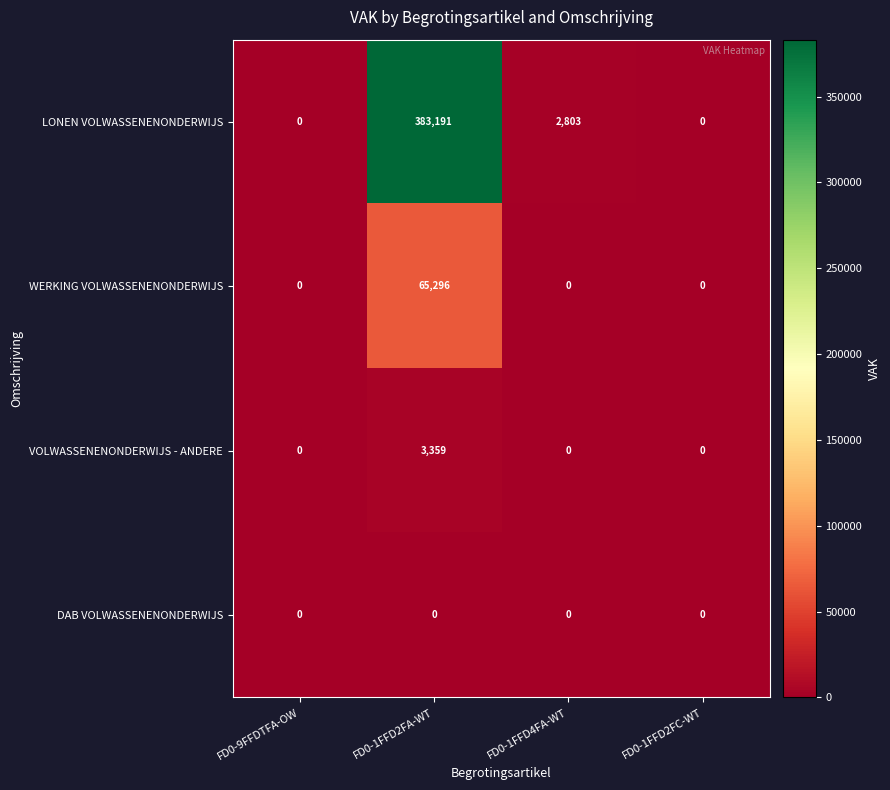

Which series has the widest spread of values?

LONEN VOLWASSENENONDERWIJS